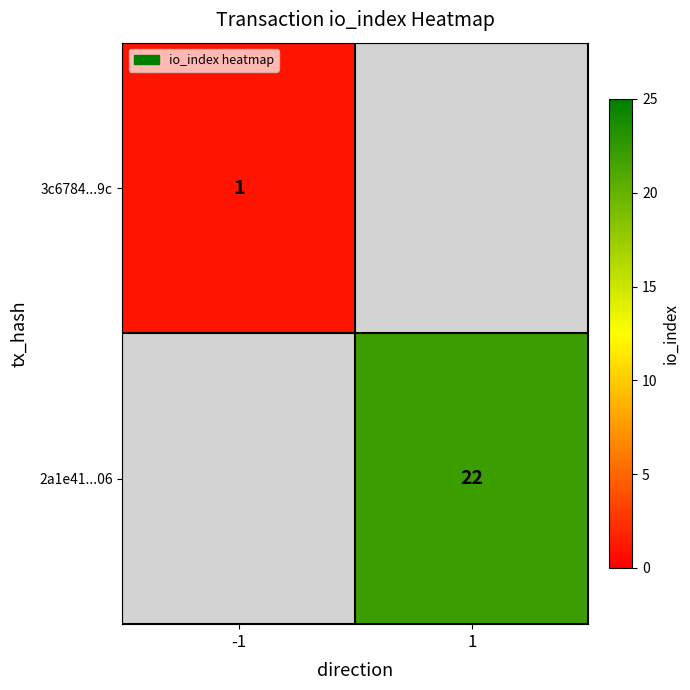

True or false: 2a1e41...06 has a value of 22 at 1.

True